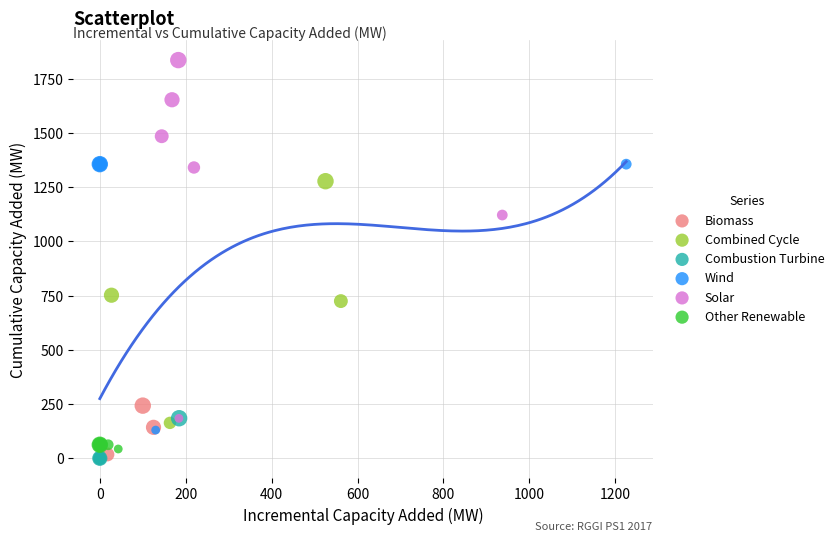

Which series has the largest Y range (max minus min)?

Solar